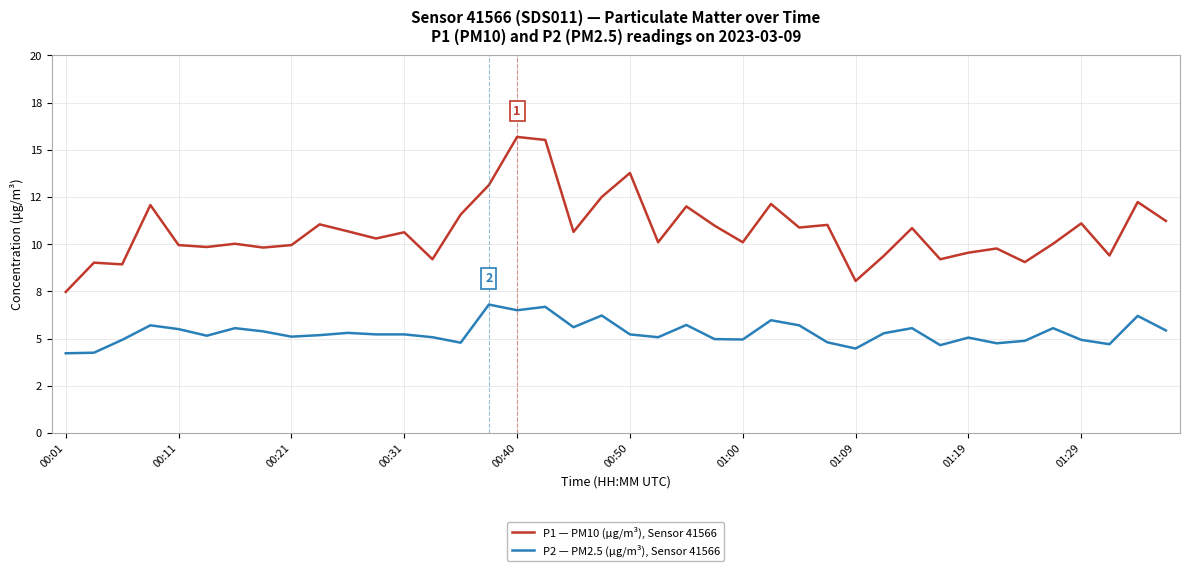

What is the maximum value for P2 — PM2.5 (µg/m³), Sensor 41566?

6.8